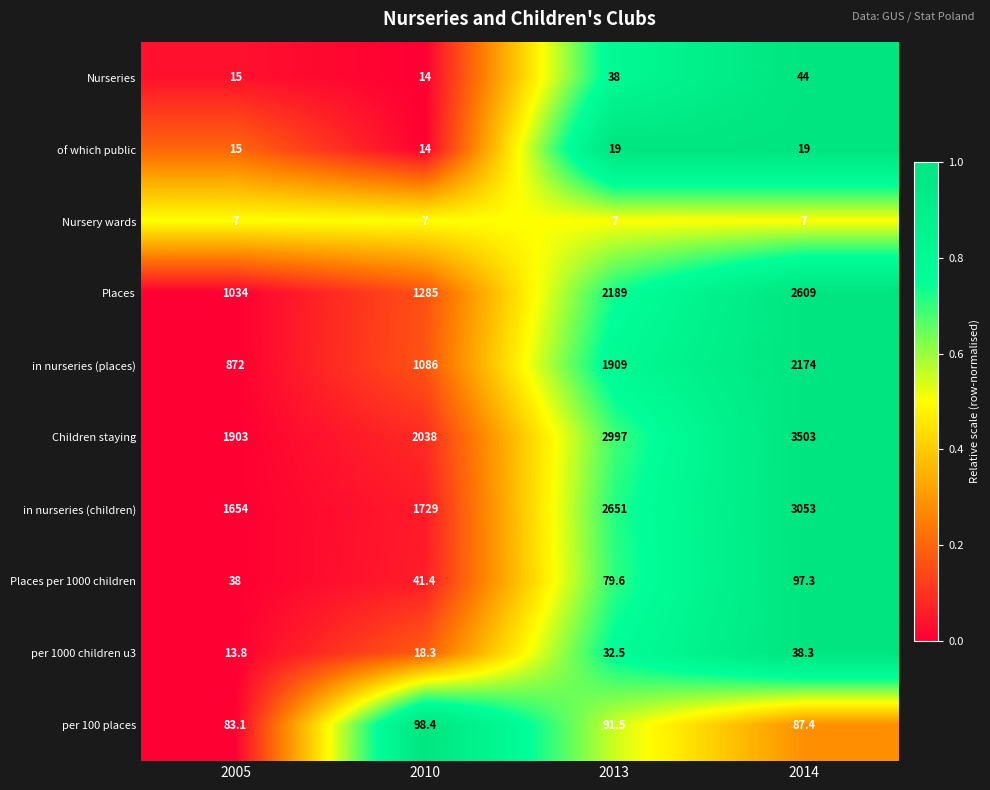

What is the total value across all series at 2005?

5634.9